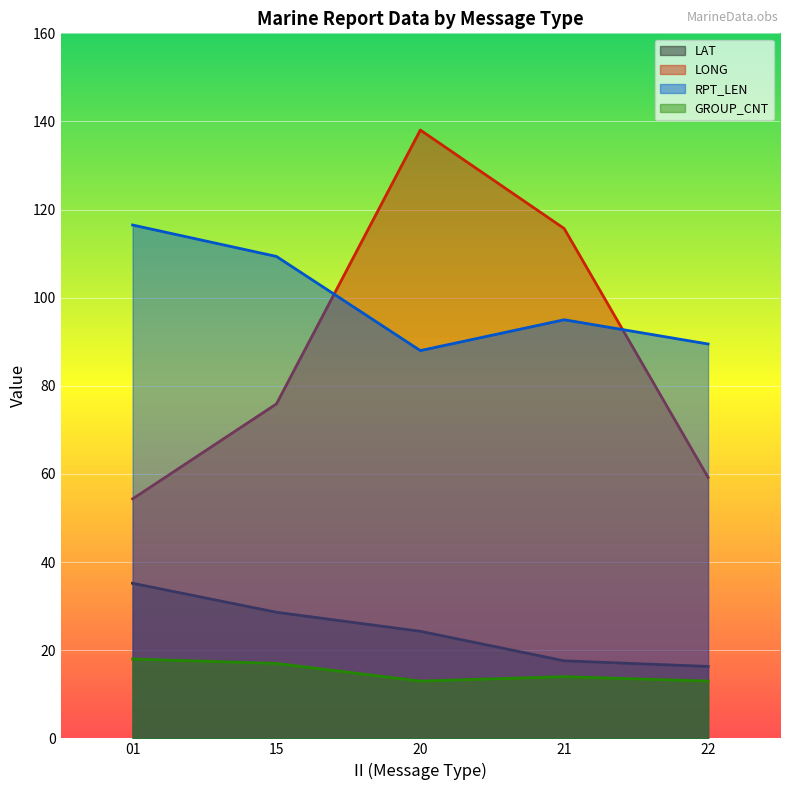

At 20, list the series in order from largest to smallest.

LONG, RPT_LEN, LAT, GROUP_CNT